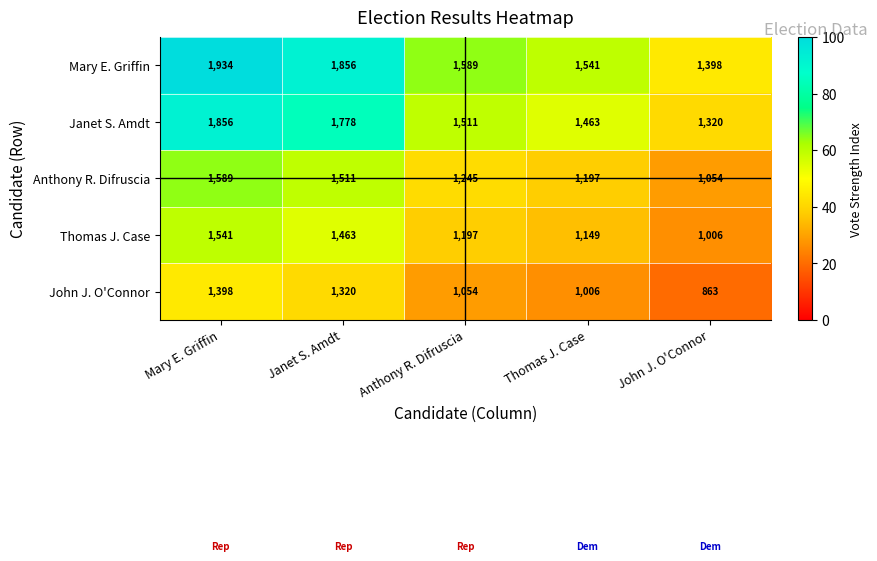

Reading left to right, transcribe all the data shown in this chart.

Mary E. Griffin: Mary E. Griffin=1934	Janet S. Amdt=1856	Anthony R. Difruscia=1589	Thomas J. Case=1541	John J. O'Connor=1398
Janet S. Amdt: Mary E. Griffin=1856	Janet S. Amdt=1778	Anthony R. Difruscia=1511	Thomas J. Case=1463	John J. O'Connor=1320
Anthony R. Difruscia: Mary E. Griffin=1589	Janet S. Amdt=1511	Anthony R. Difruscia=1245	Thomas J. Case=1197	John J. O'Connor=1054
Thomas J. Case: Mary E. Griffin=1541	Janet S. Amdt=1463	Anthony R. Difruscia=1197	Thomas J. Case=1149	John J. O'Connor=1006
John J. O'Connor: Mary E. Griffin=1398	Janet S. Amdt=1320	Anthony R. Difruscia=1054	Thomas J. Case=1006	John J. O'Connor=863